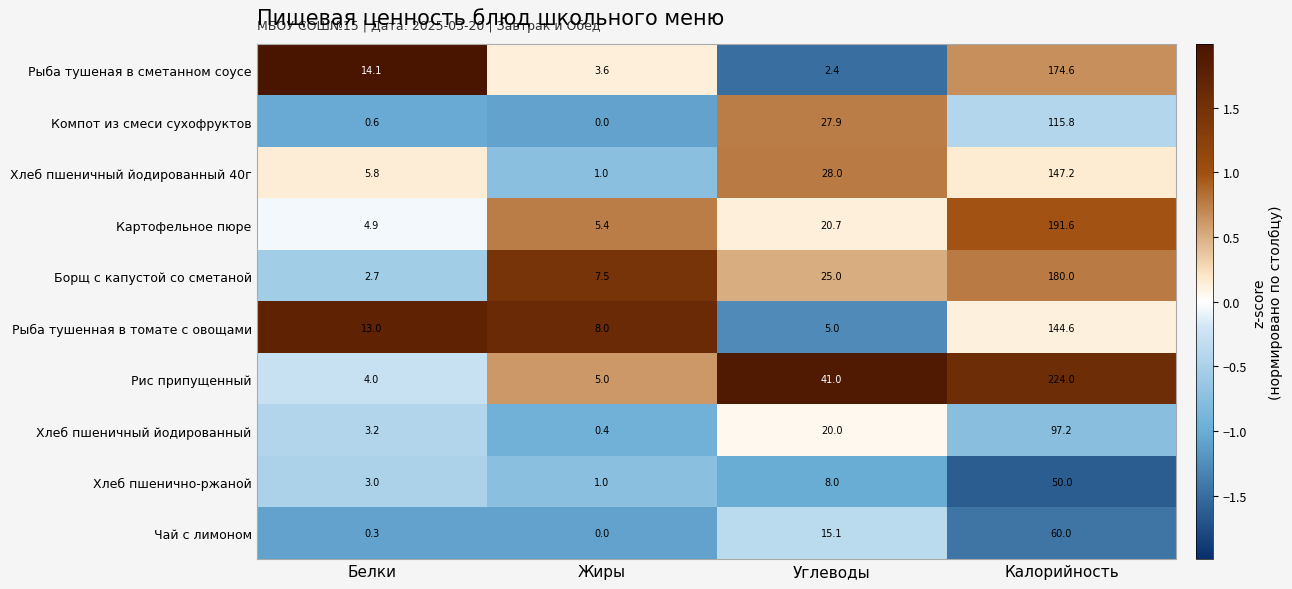

Which category has the highest value across all series?

Калорийность